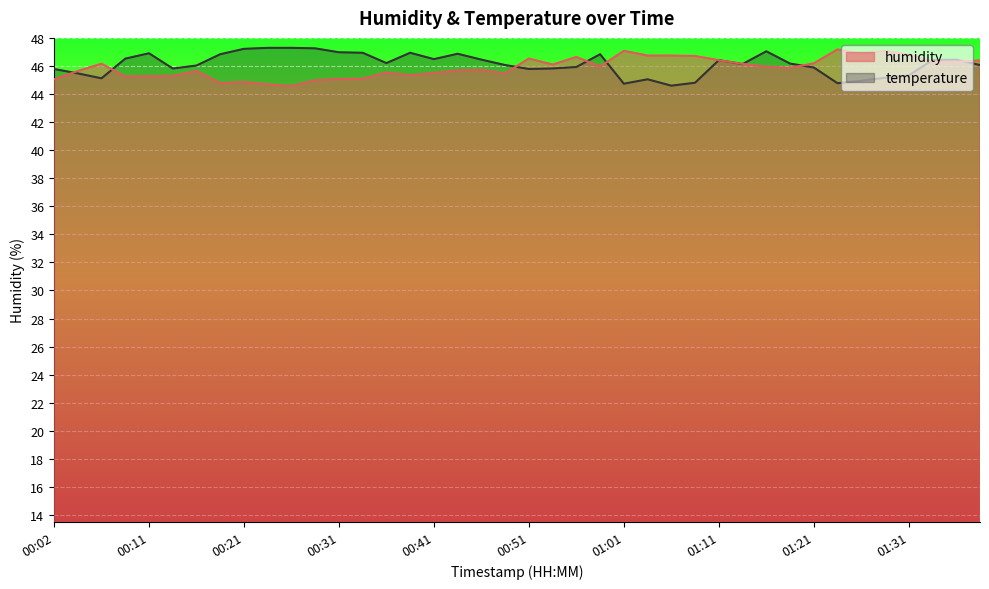

Rank the categories by temperature value from lowest to highest.

01:06, 01:01, 01:23, 01:08, 01:26, 01:03, 00:07, 01:28, 01:31, 00:04, 00:02, 00:51, 00:14, 00:54, 01:21, 00:56, 00:16, 00:49, 01:38, 01:13, 01:18, 00:36, 01:11, 01:34, 00:46, 01:36, 00:41, 00:09, 00:19, 00:58, 00:44, 00:11, 00:33, 00:38, 00:31, 01:16, 00:21, 00:29, 00:24, 00:26